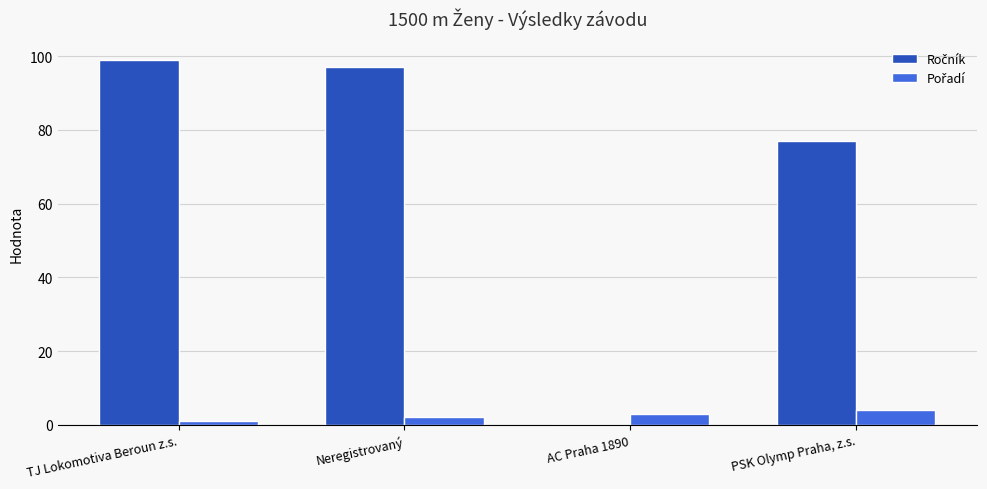

How many groups of bars are there?

4